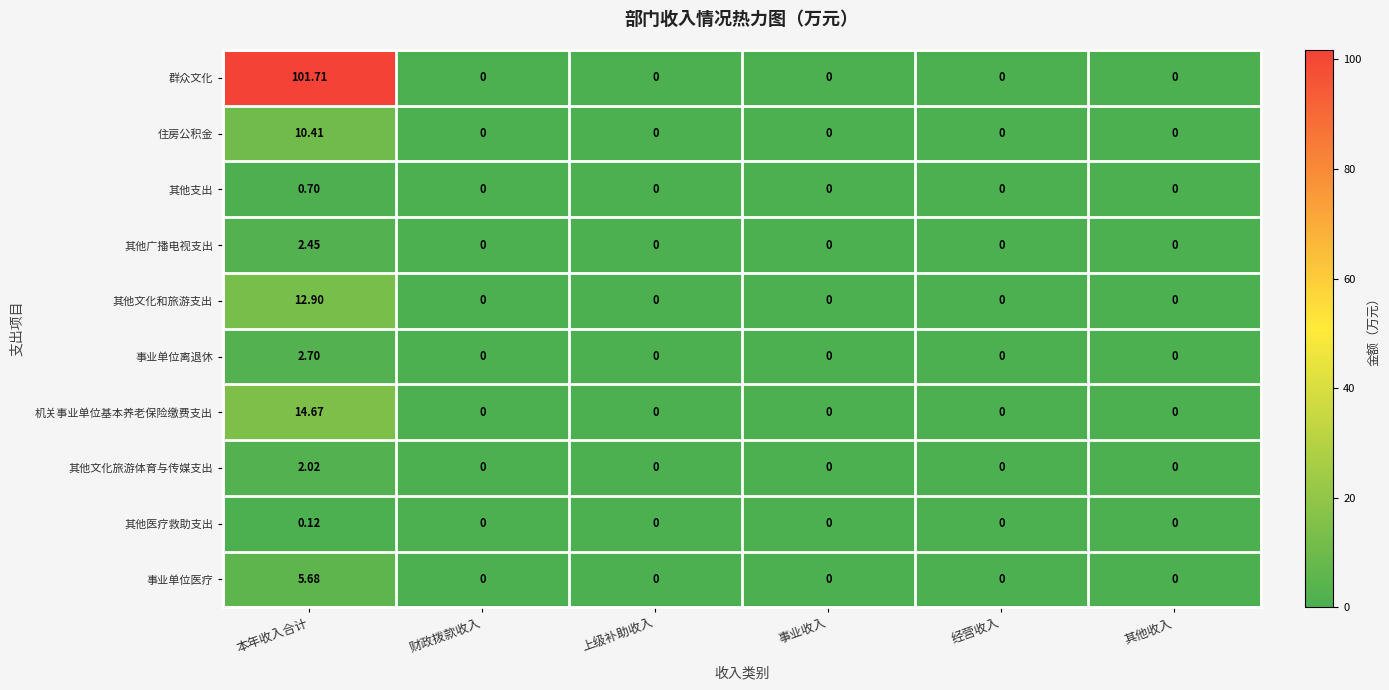

At which category is the sum across all series the highest?

本年收入合计